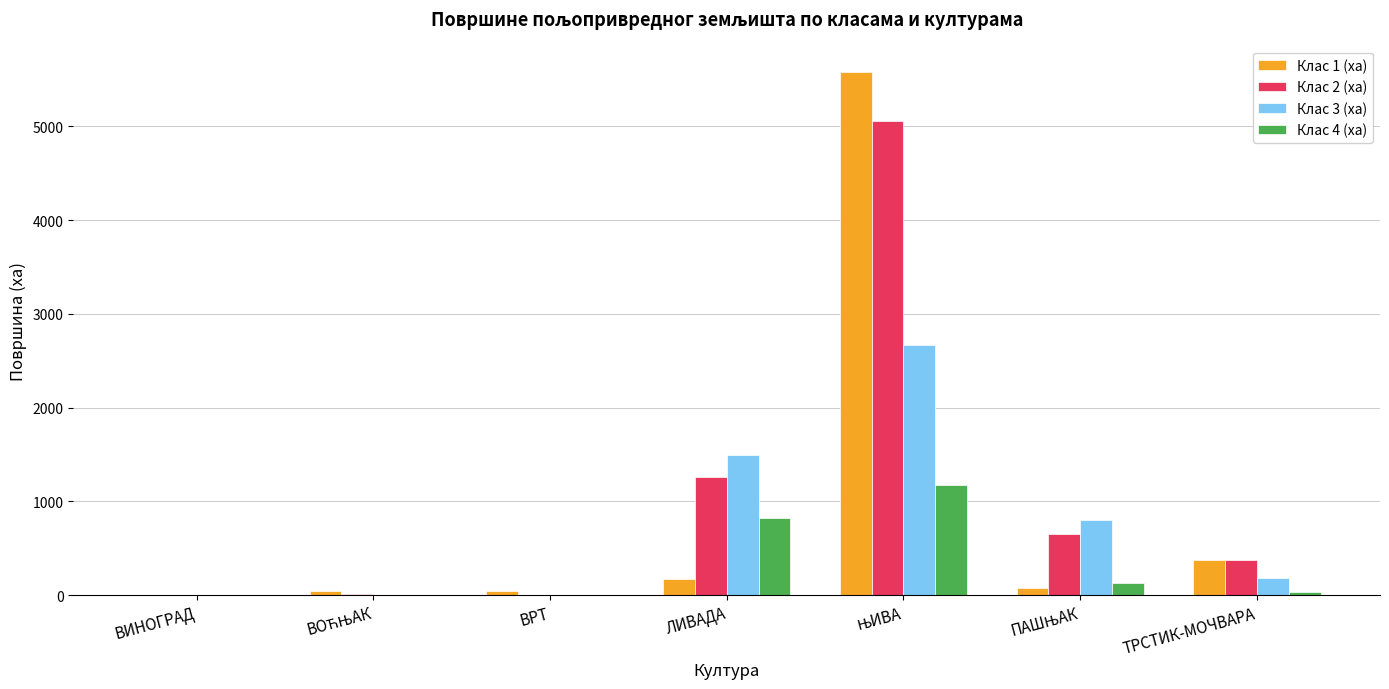

At which label is Клас 1 (ха) closest to 2792?

ТРСТИК-МОЧВАРА